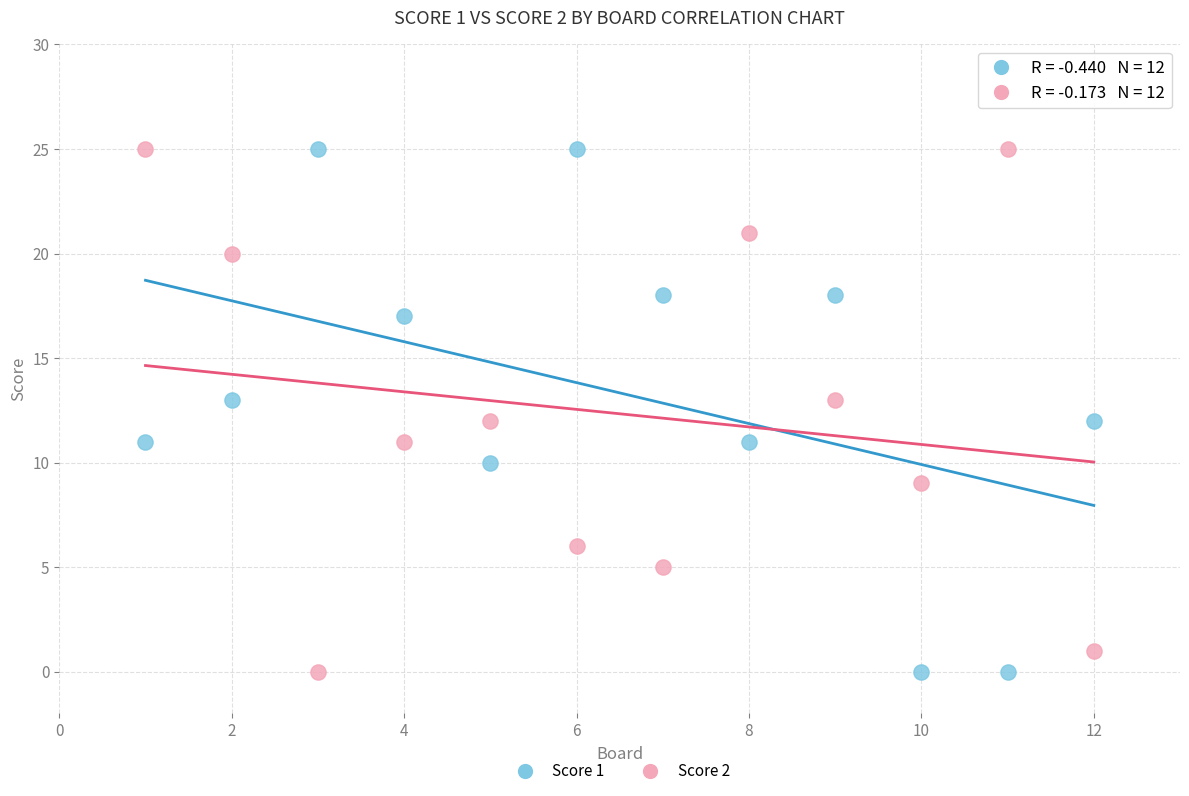

Across all data points, what is the range of X values (max minus min)?

11